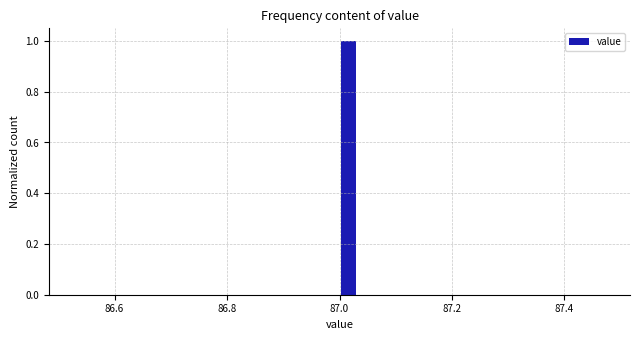

Around what value on the x-axis is the tallest bar? Give the approximate position of its centre, as read against the axis.

87.02